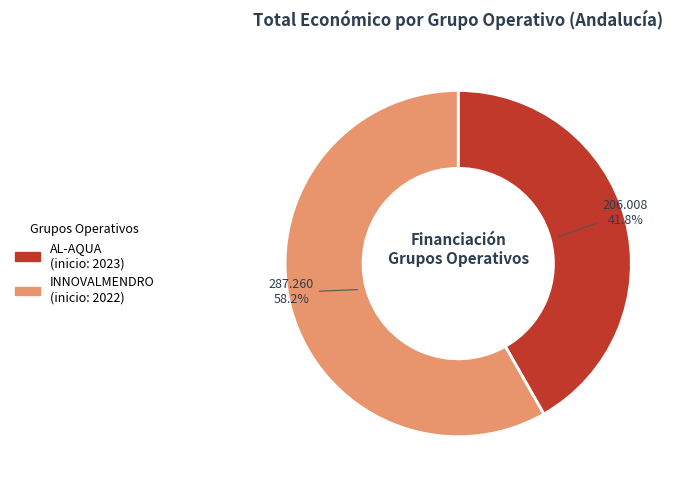

Does any single category account for the majority?

Yes